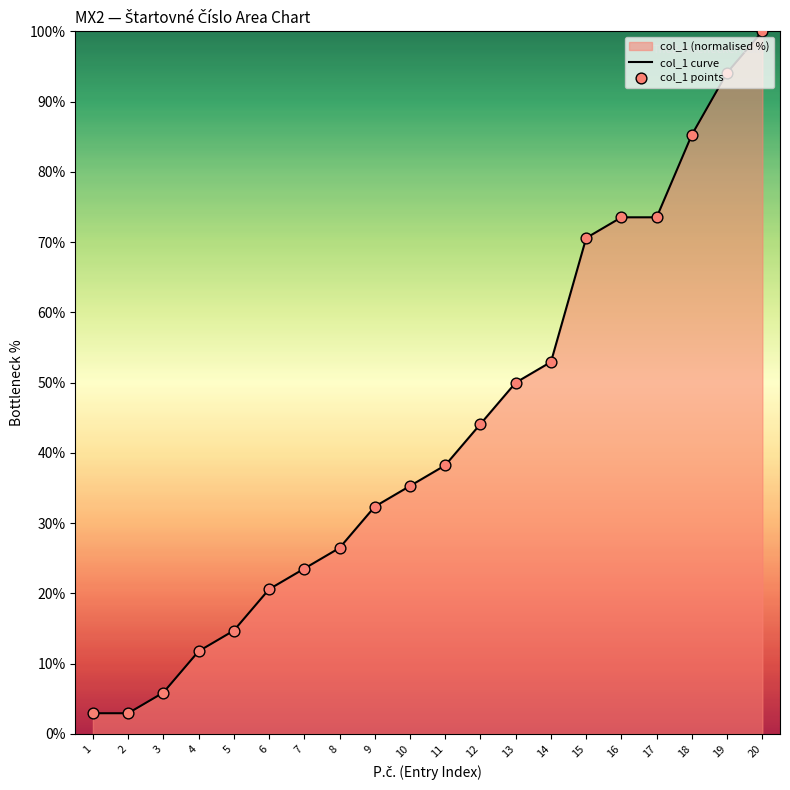

Is the value of col_1 curve at 13 greater than the value of col_1 points at 12?

Yes